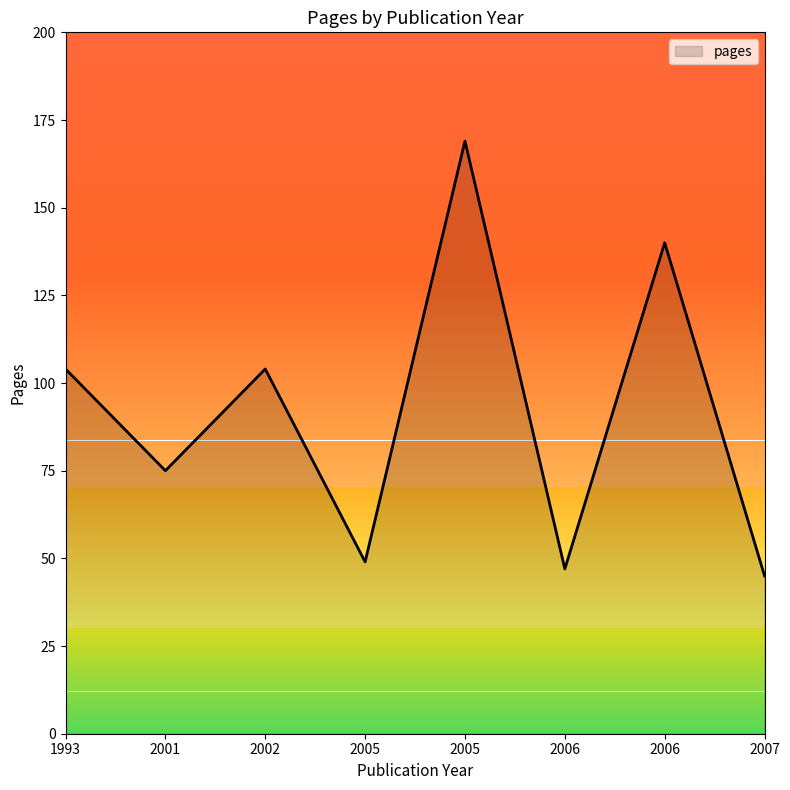

The chart shows a value of 140 at 2006. True or false?

True